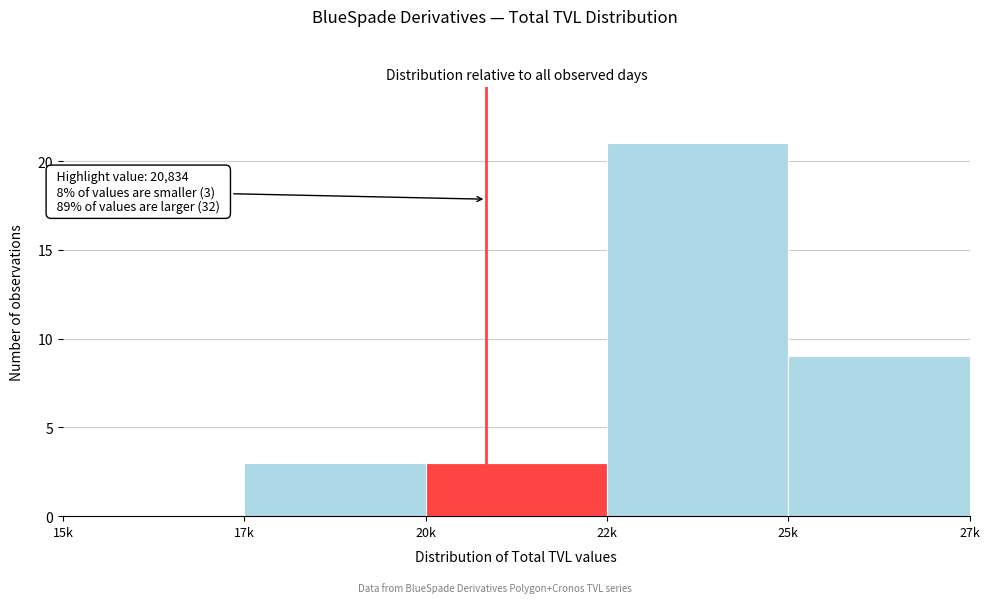

Reading left to right, what are all the values shown in this chart?

15k=0	17k=3	20k=3	22k=21	25k=9